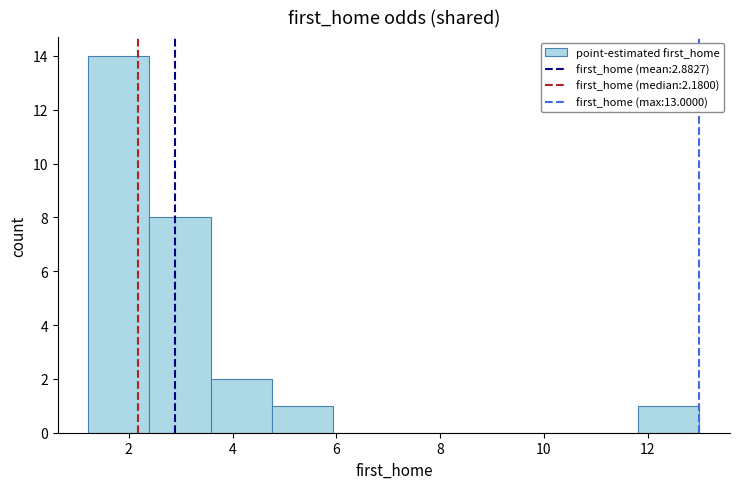

How tall is the bar that spans 2.4 to 3.6 on the x-axis? Neither the bar edges nor the heights are printed on the chart, so give them approximately, as read against the axes.

8